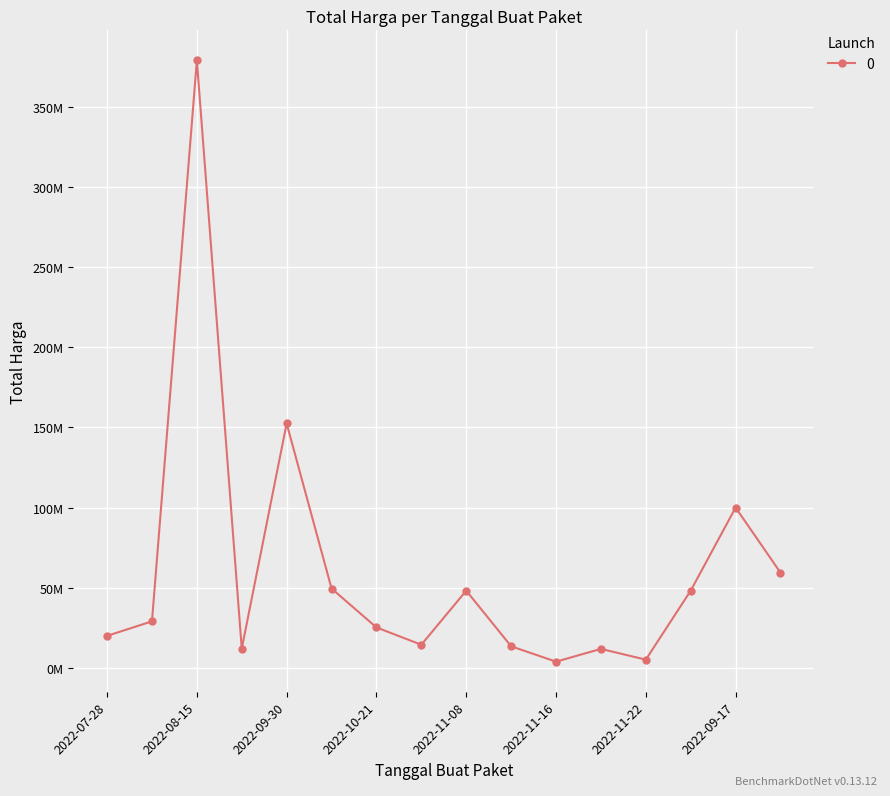

Is this an area chart (filled region under the line)?

No